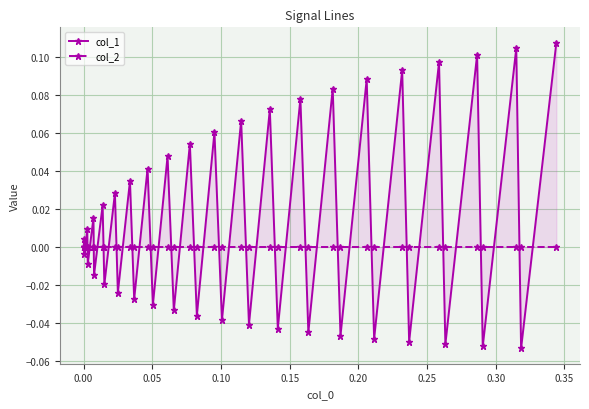

True or false: col_2 and col_1 intersect in this chart.

True